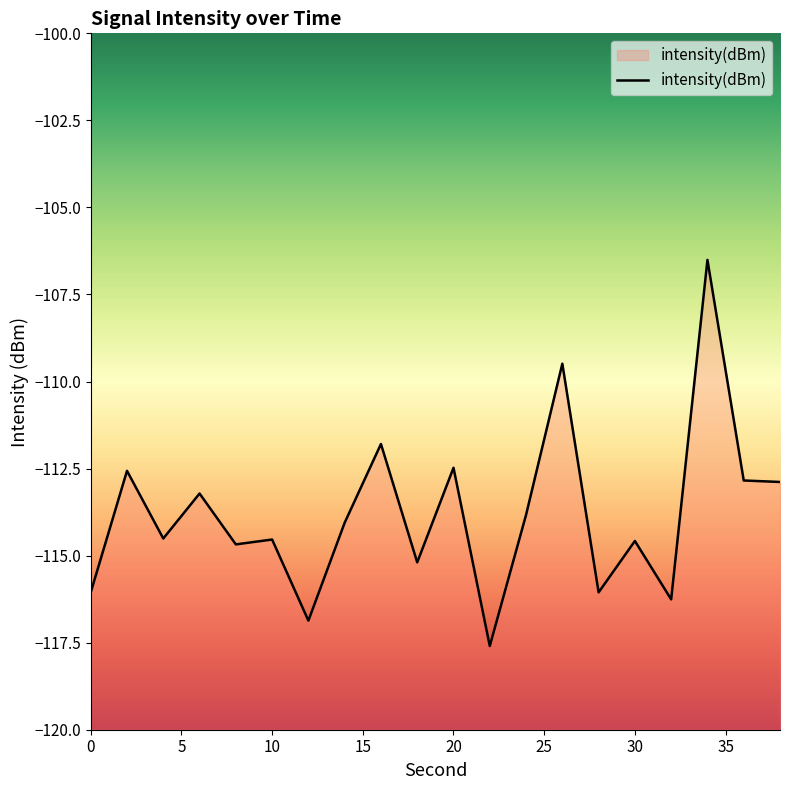

At which label is the value closest to -112?

16